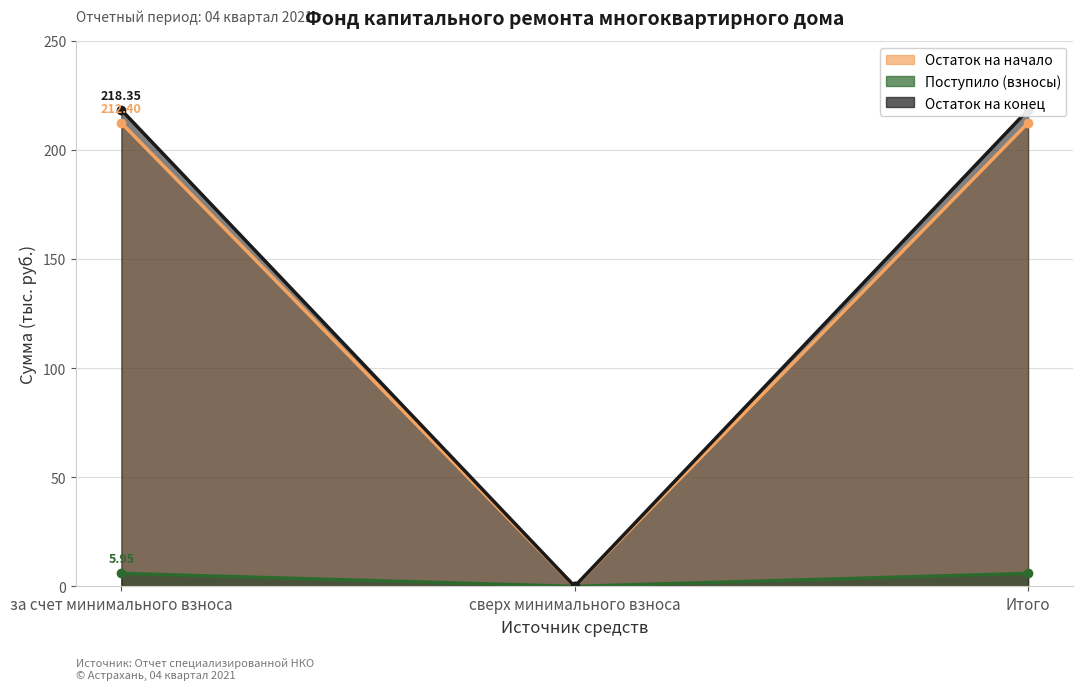

What is the label of the 2nd point from the right?

сверх минимального взноса